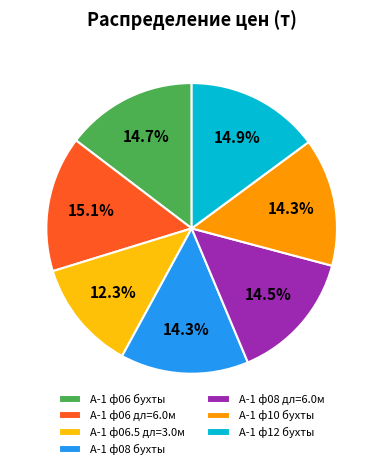

What percentage is NOT represented by А-1 ф06.5 дл=3.0м?

87.7%